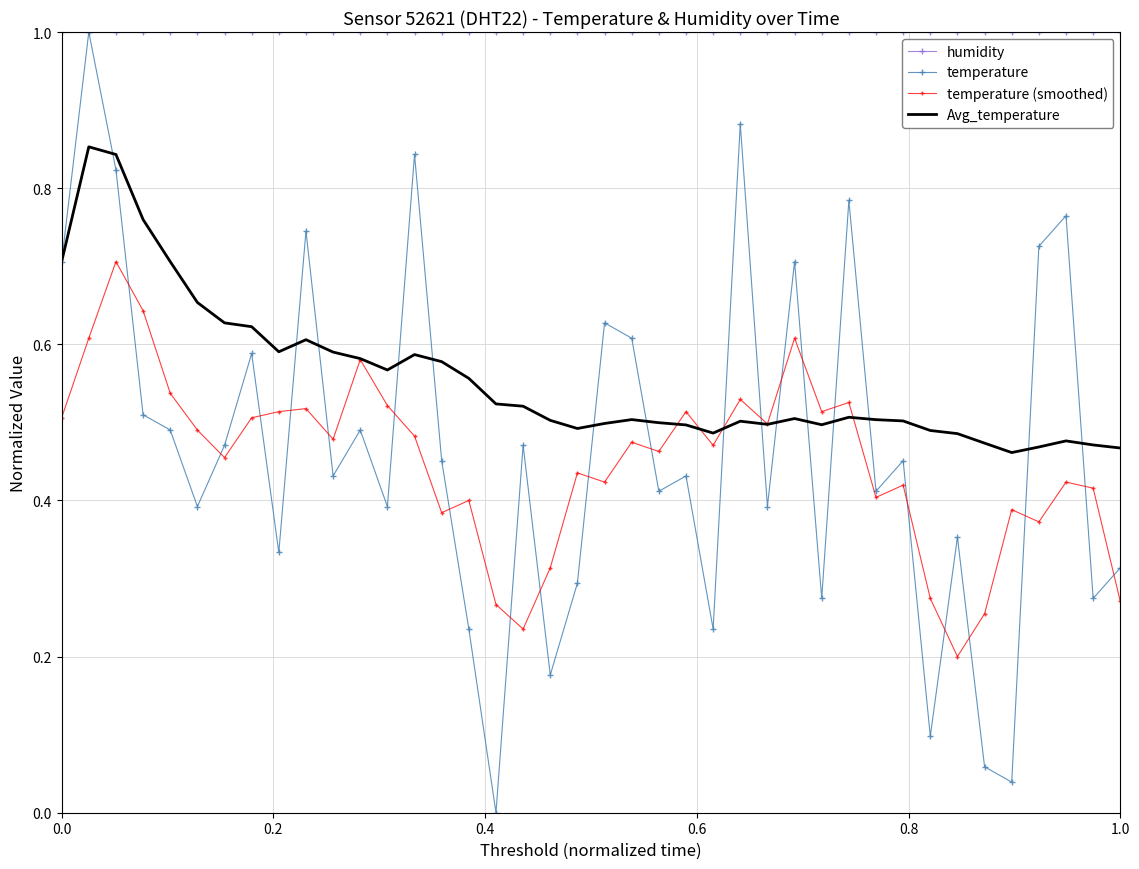

What is the highest value of the humidity series?

1.0